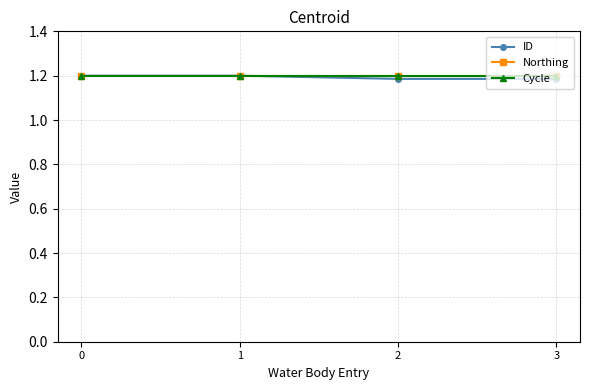

Is this an area chart (filled region under the line)?

No